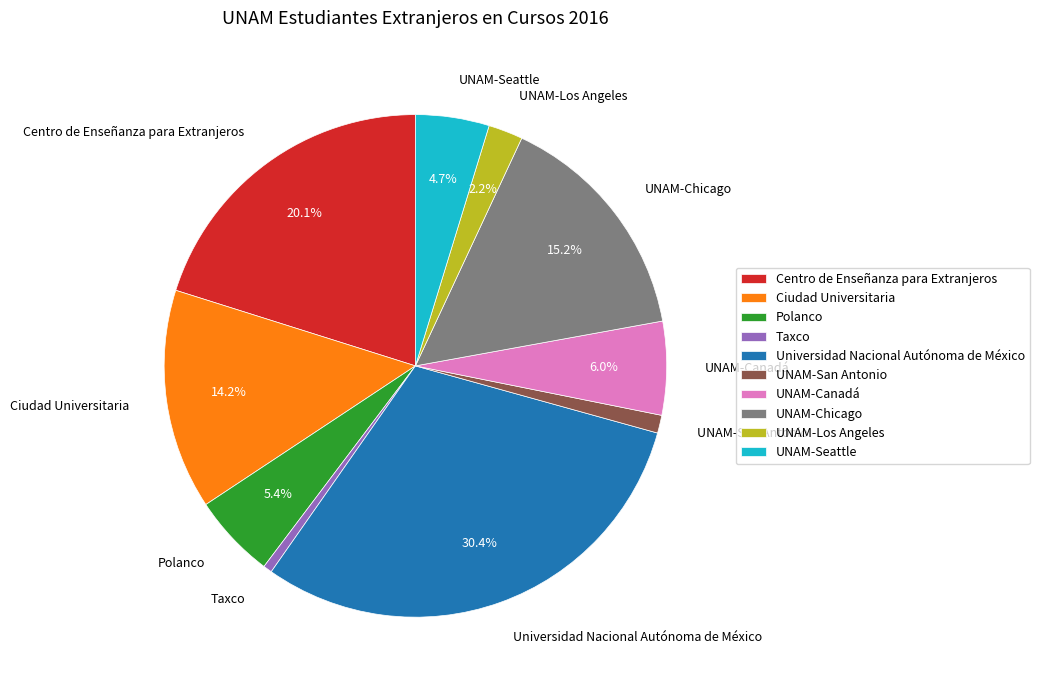

Which slice is the smallest?

Taxco